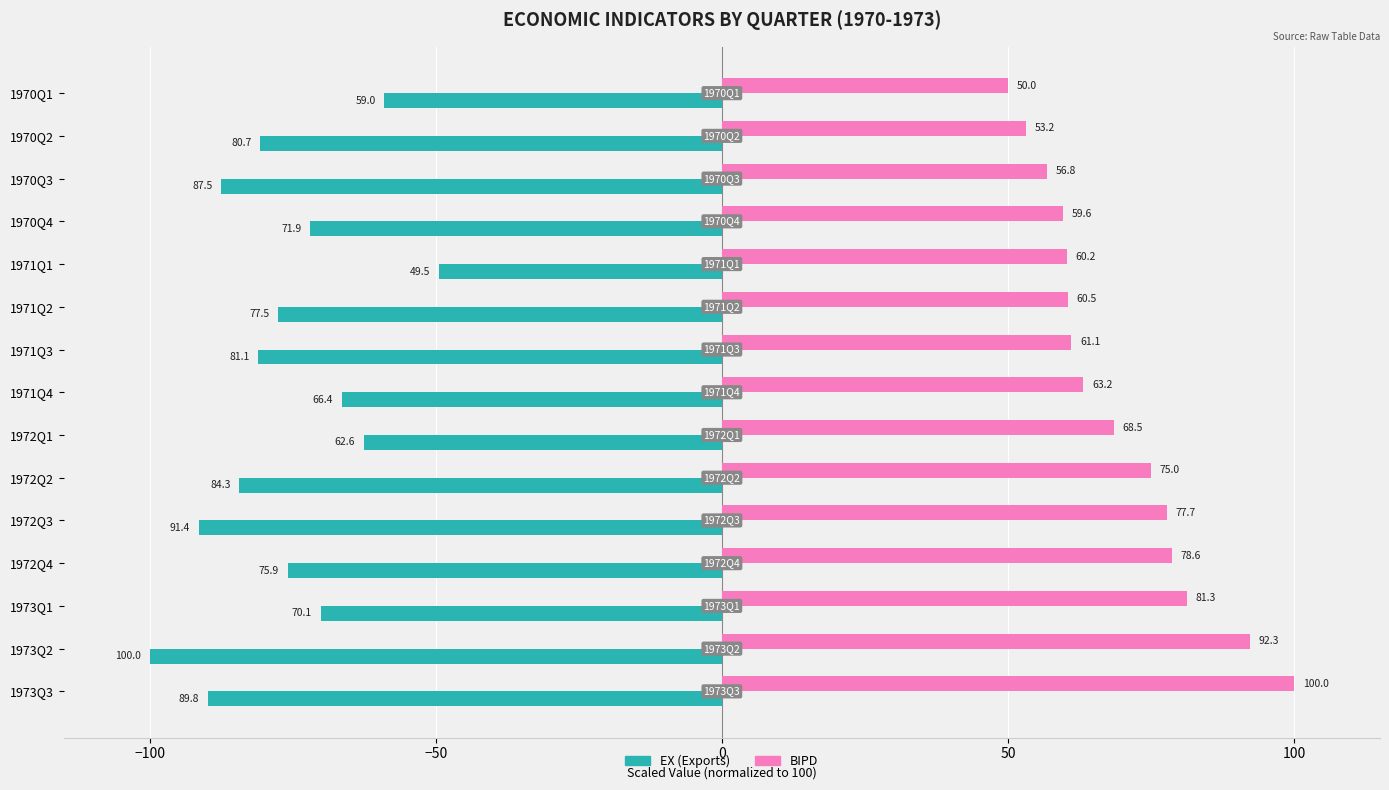

What is the sum of the EX (Exports) values at 1971Q4 and 1970Q2?

-147.1